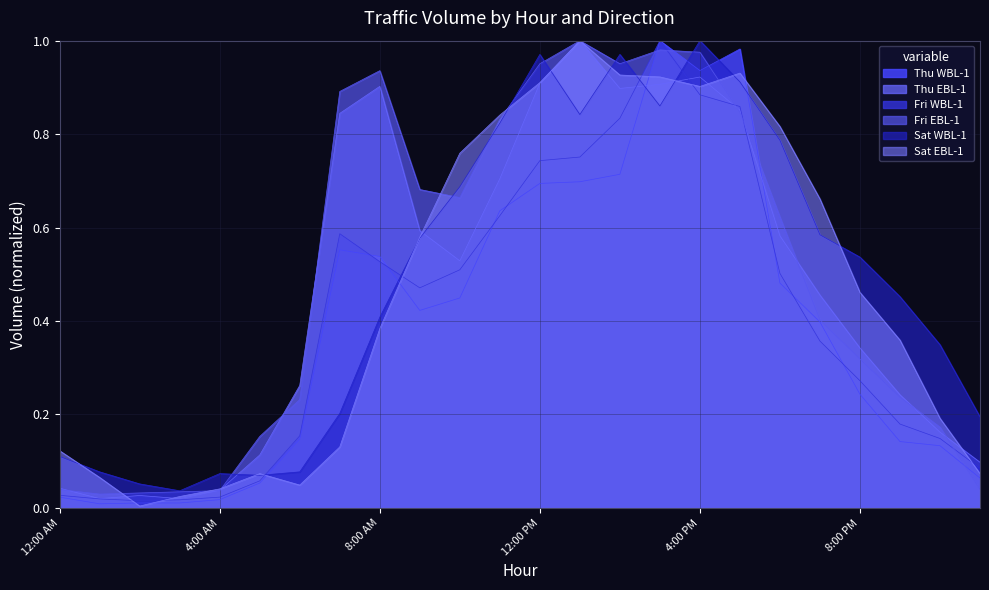

After their last crossing, which series has the higher values: Sat WBL-1 or Sat EBL-1?

Sat WBL-1